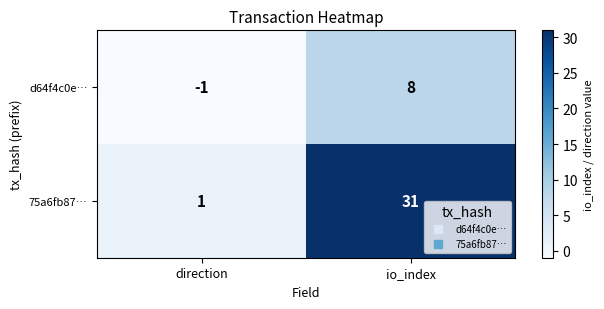

Which series has the widest spread of values?

75a6fb87…